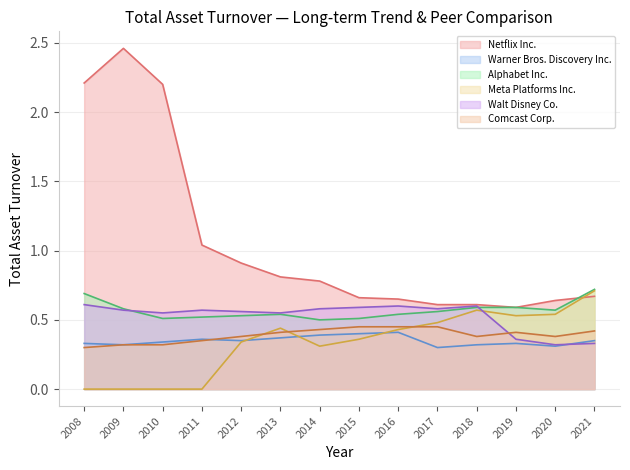

Is the value of Alphabet Inc. at 2012 greater than the value of Warner Bros. Discovery Inc. at 2021?

Yes